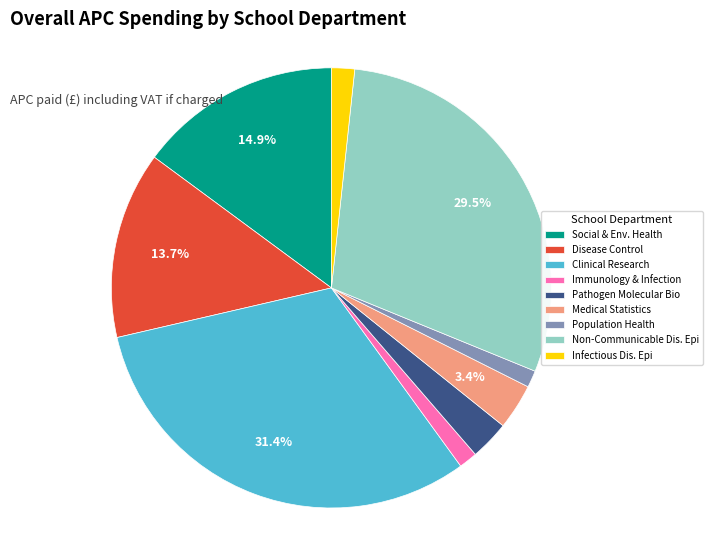

What portion of the pie excludes Medical Statistics?

96.6%